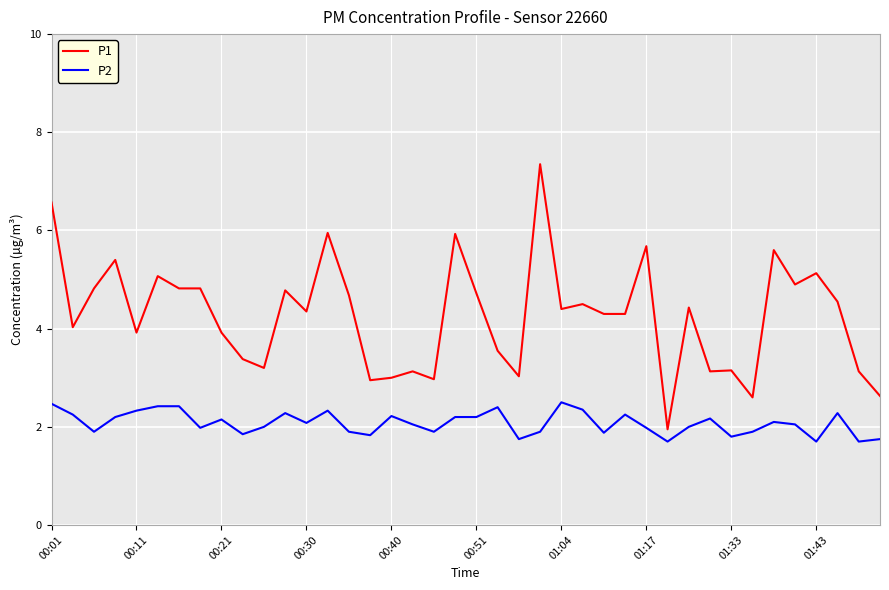

List the series in order of their peak value, highest first.

P1, P2